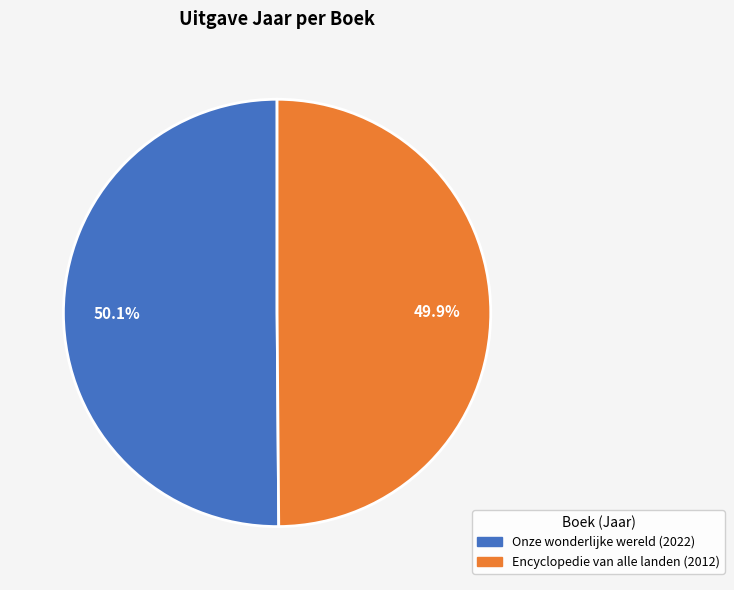

True or false: Encyclopedie van alle landen accounts for 50% of the total.

True